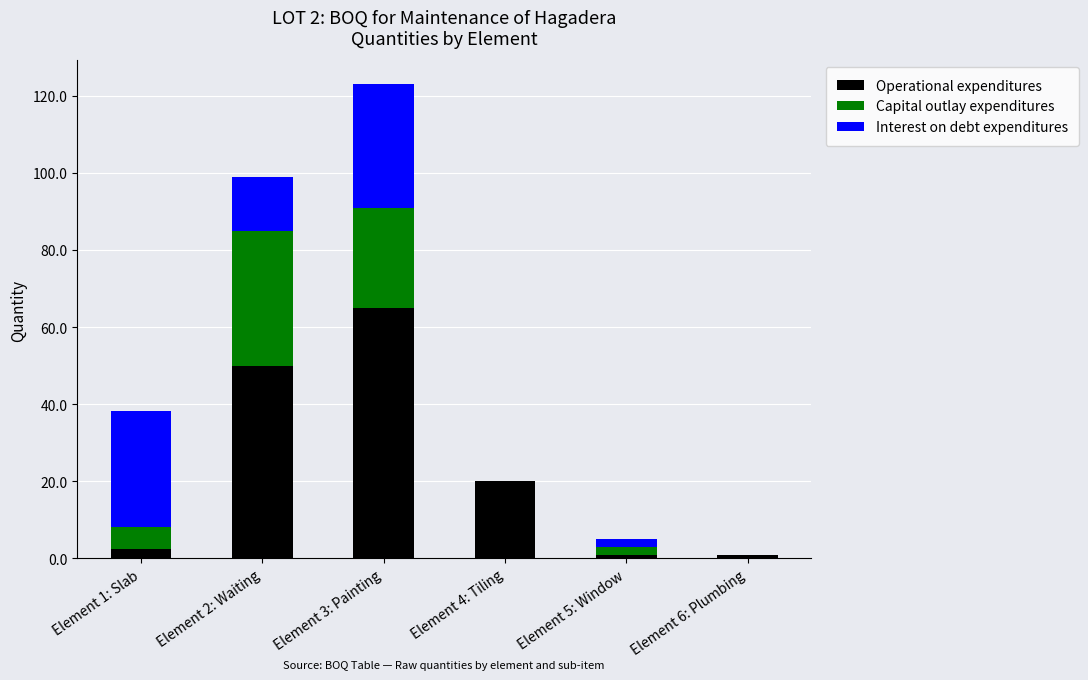

Reading left to right, what are the values for Operational expenditures?

Element 1: Slab=2.4	Element 2: Waiting=50.0	Element 3: Painting=65.0	Element 4: Tiling=20.0	Element 5: Window=1.0	Element 6: Plumbing=1.0